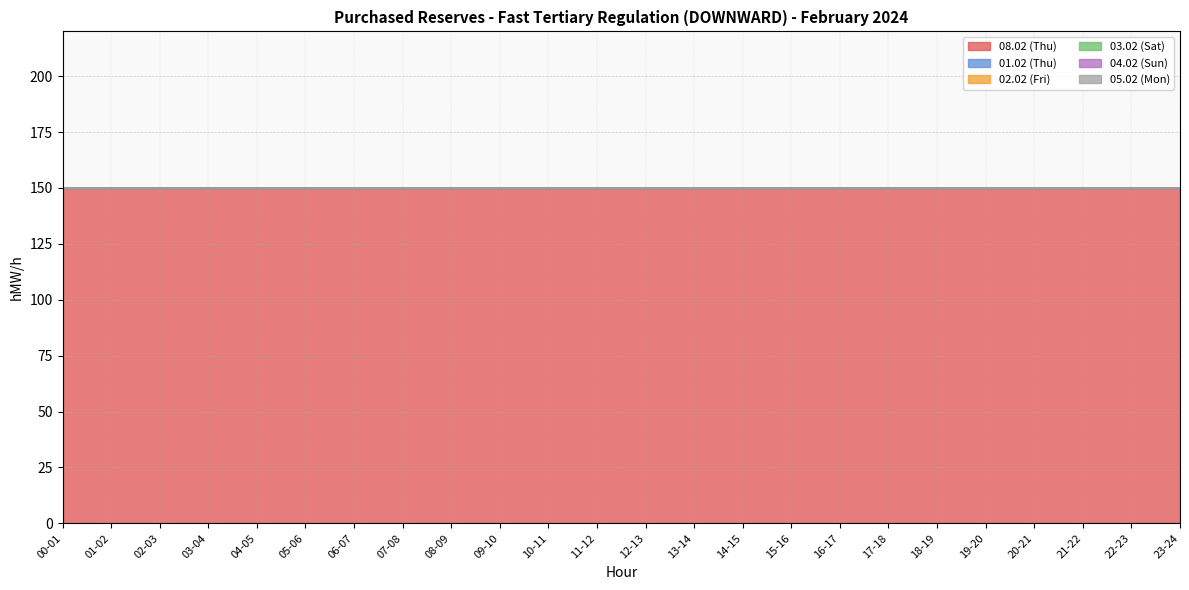

True or false: 02.02 (Fri) and 03.02 (Sat) intersect in this chart.

False